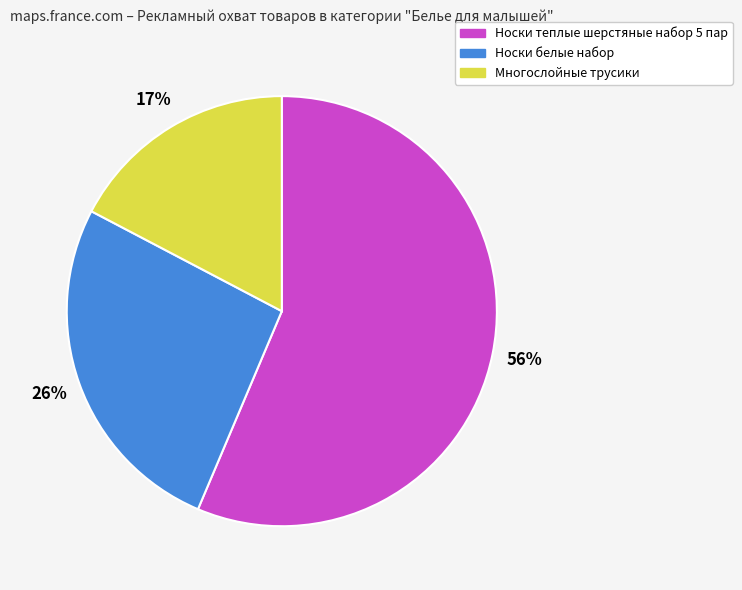

Do Многослойные трусики and Носки теплые шерстяные набор 5 пар together represent more than half of the pie?

Yes